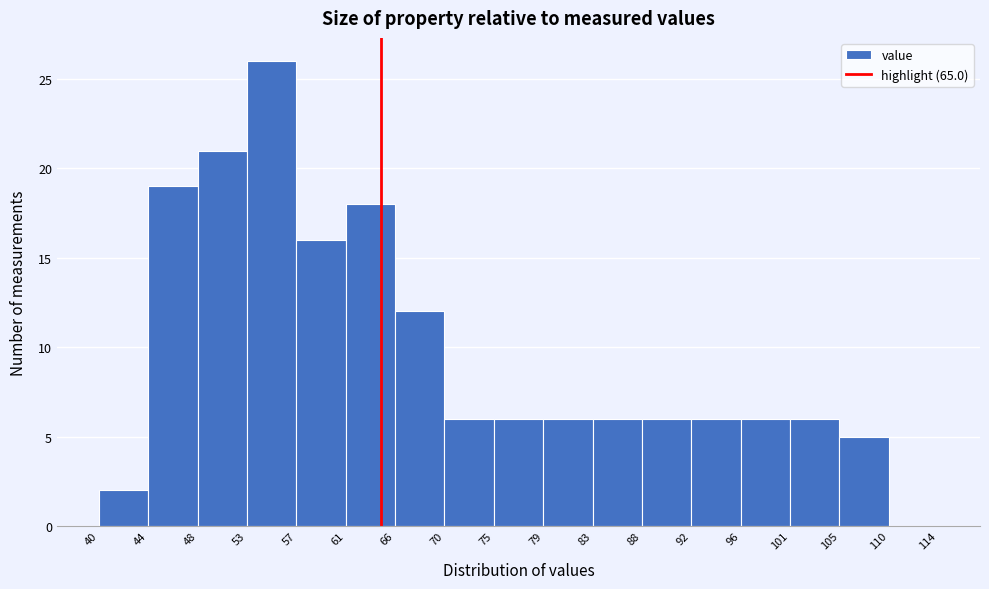

Reading right to left, transcribe all the data shown in this chart.

110=0	105=5	101=6	96=6	92=6	88=6	83=6	79=6	75=6	70=6	66=12	61=18	57=16	53=26	48=21	44=19	40=2